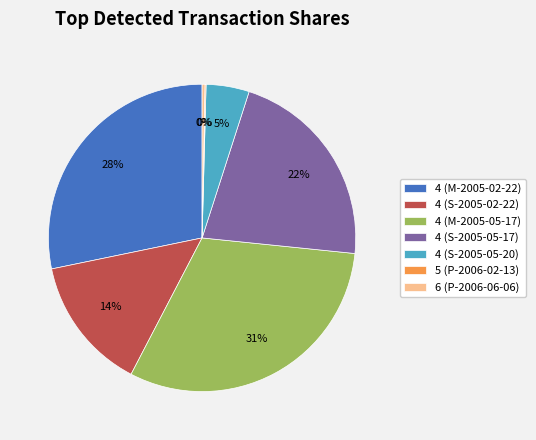

Do 4 (M-2005-05-17) and 4 (S-2005-05-20) together represent more than half of the pie?

No